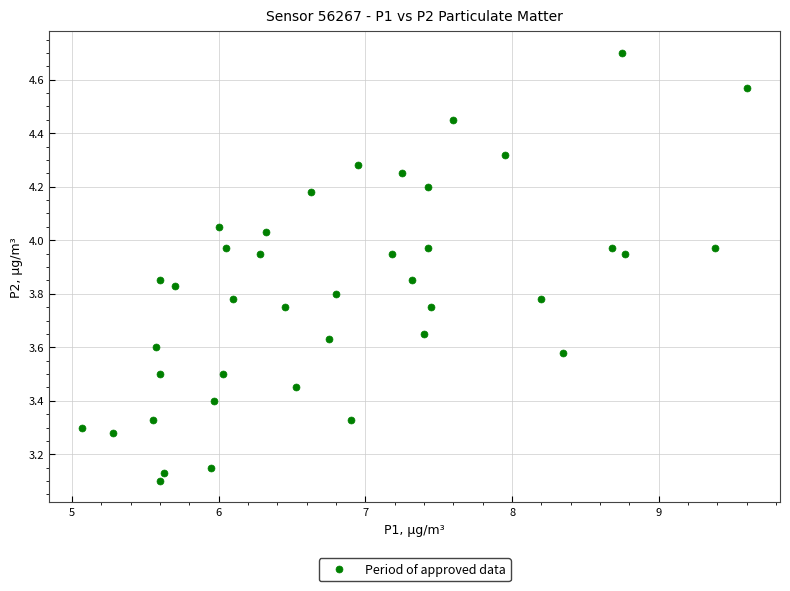

What is the range of Y values (max minus min)?

1.6